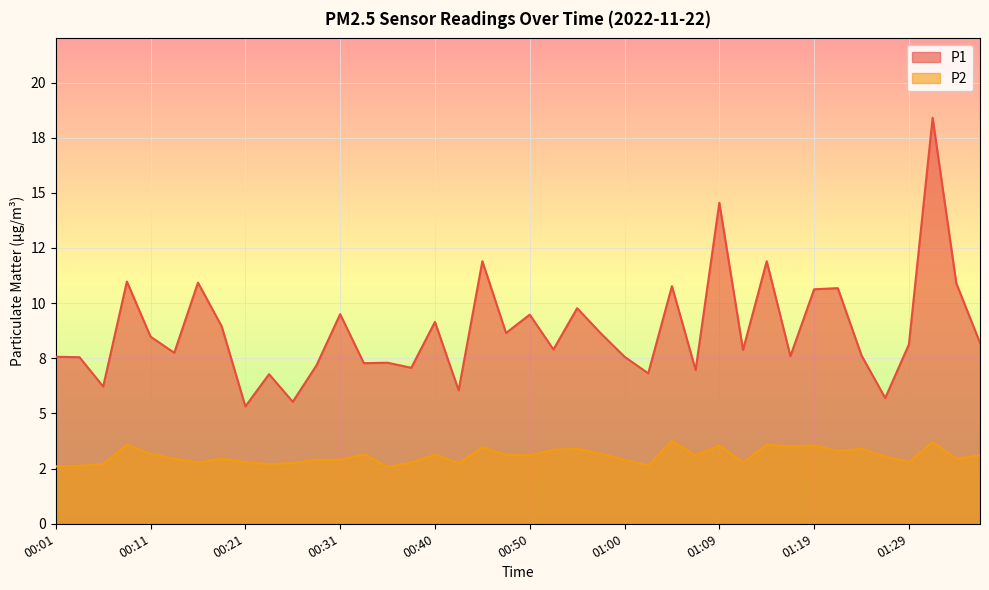

What is the value of the P2 point at the 23rd from the left?

3.4